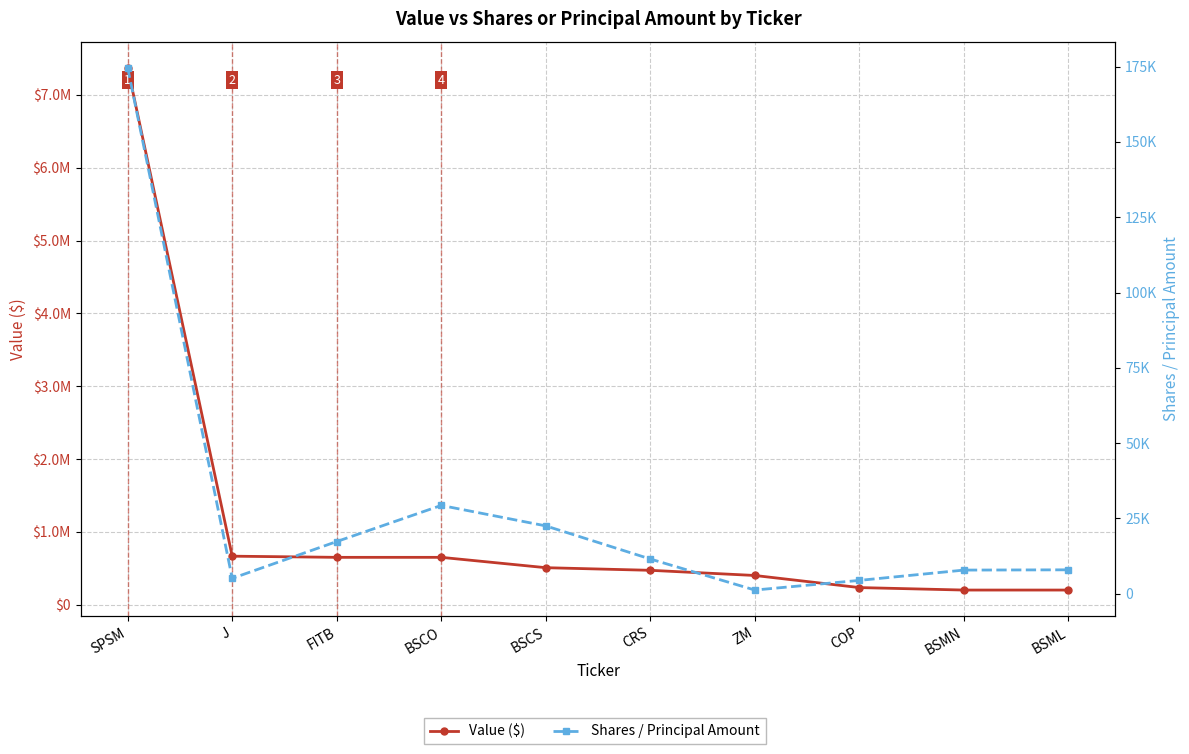

Is it true that Value ($) equals 828380 at CRS?

False